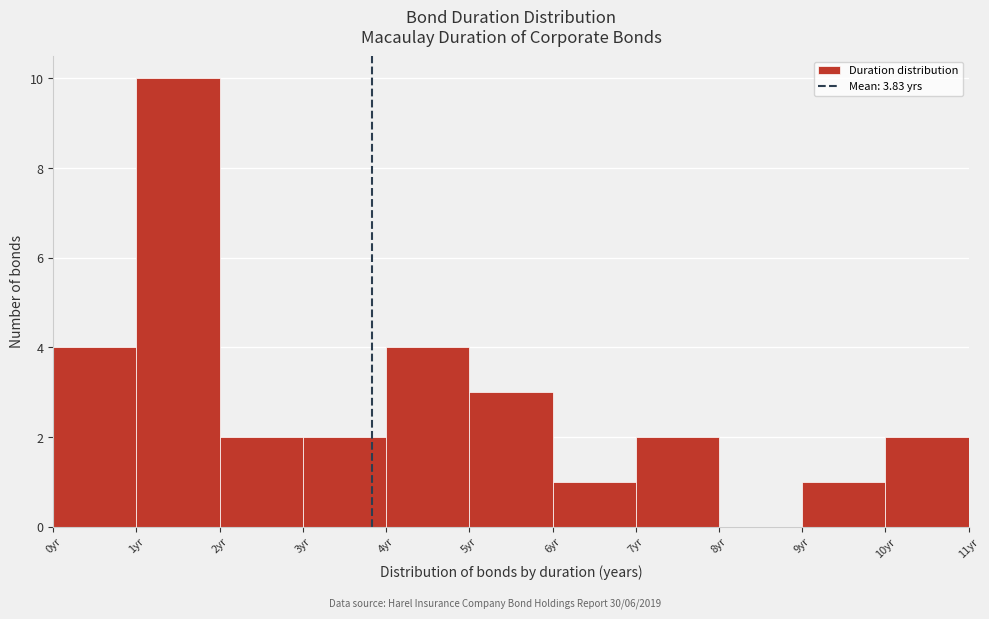

Reading left to right, list every bar in this chart as the range it spans on the x-axis followed by its height. The values are not printed on the chart, so give them approximately, as read against the axis.

0 to 1: 4
1 to 2: 10
2 to 3: 2
3 to 4: 2
4 to 5: 4
5 to 6: 3
6 to 7: 1
7 to 8: 2
8 to 9: 0
9 to 10: 1
10 to 11: 2